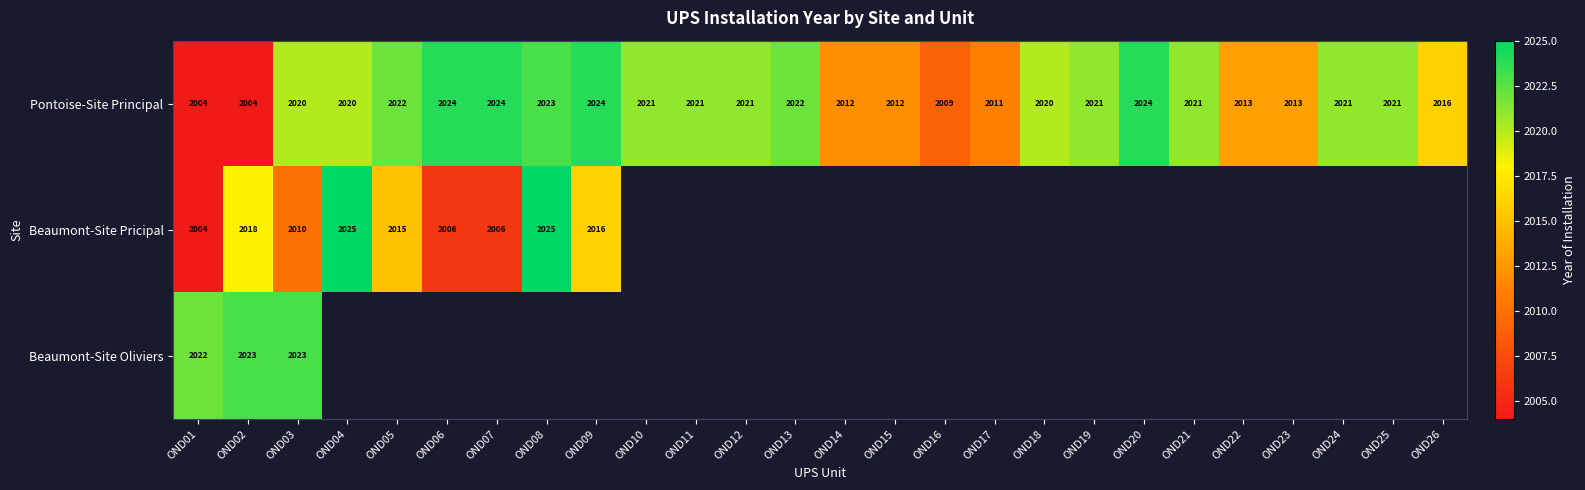

True or false: Pontoise-Site Principal has a value of 996.2 at OND02.

False